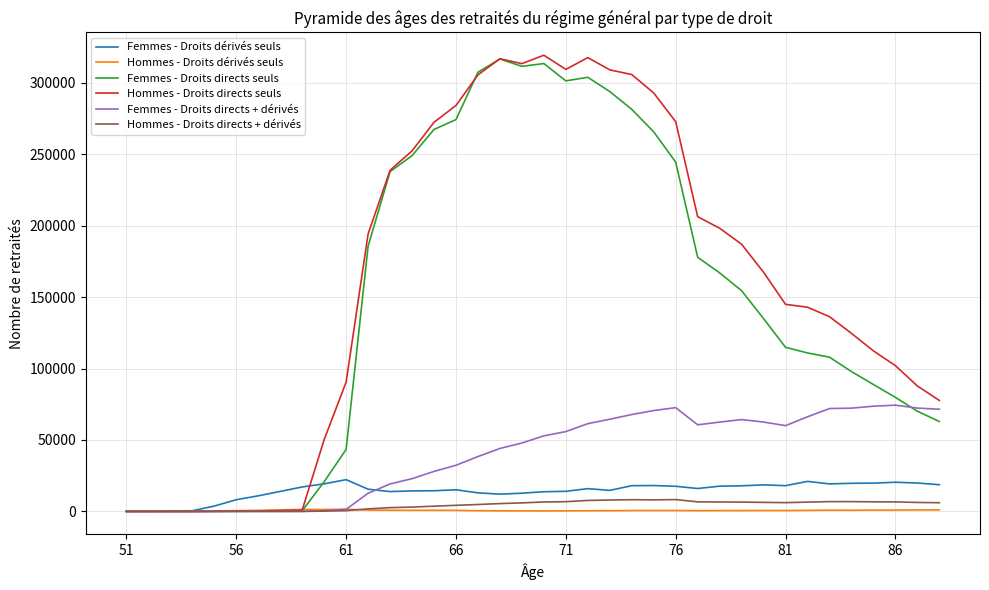

Which series has the largest total across all categories?

Hommes - Droits directs seuls